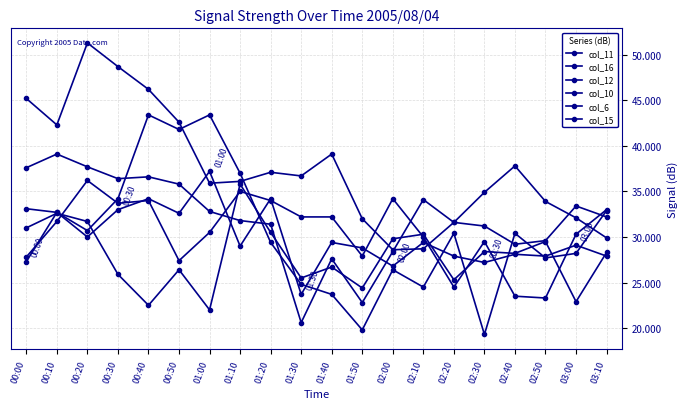

Reading right to left, transcribe all the data shown in this chart.

col_11: 27.9	29.1	27.9	28.1	27.2	27.9	29.4	26.8	28.8	29.4	23.7	34.2	29.0	37.2	32.6	34.2	33.0	30.0	32.7	27.3
col_16: 28.3	22.9	29.5	28.2	28.4	25.3	30.3	29.8	24.4	26.7	25.5	30.5	35.8	22.0	26.4	22.5	25.9	31.7	32.6	31.0
col_12: 33.0	30.3	23.3	23.5	29.5	24.5	30.0	34.2	27.9	32.2	32.2	34.0	35.0	30.5	27.4	34.0	33.7	36.2	31.7	27.8
col_10: 32.9	28.2	27.7	30.4	19.3	30.4	24.5	26.4	19.8	23.7	24.8	29.4	37.0	43.4	41.8	43.4	34.2	30.7	32.7	33.1
col_6: 29.9	32.1	33.9	37.8	34.9	31.6	28.7	28.6	32.0	39.1	36.7	37.1	36.1	35.9	42.6	46.2	48.7	51.3	42.3	45.2
col_15: 32.2	33.4	29.6	29.2	31.2	31.6	34.1	28.4	22.8	27.6	20.6	31.4	31.8	32.8	35.8	36.6	36.4	37.7	39.1	37.6